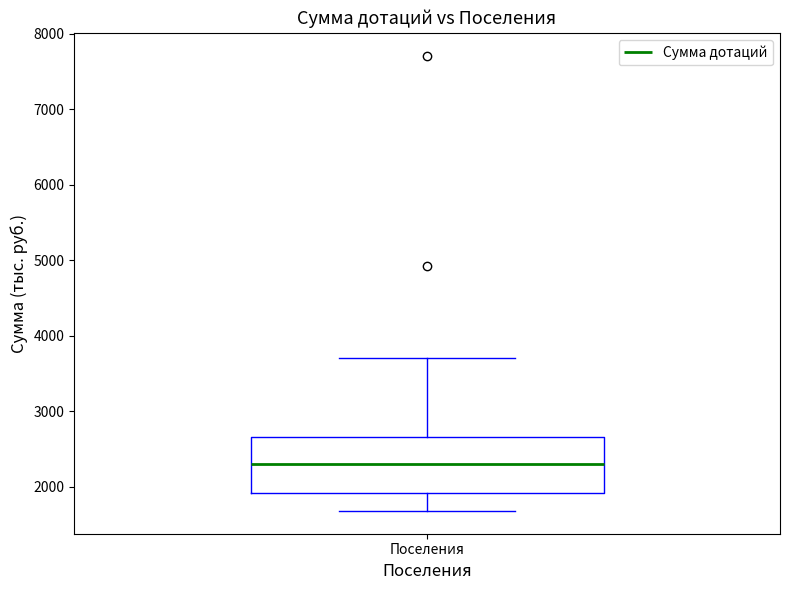

Where does the median line of the box for Поселения sit on the y-axis? The values are not printed on the chart, so give them approximately, as read against the axis.

2300